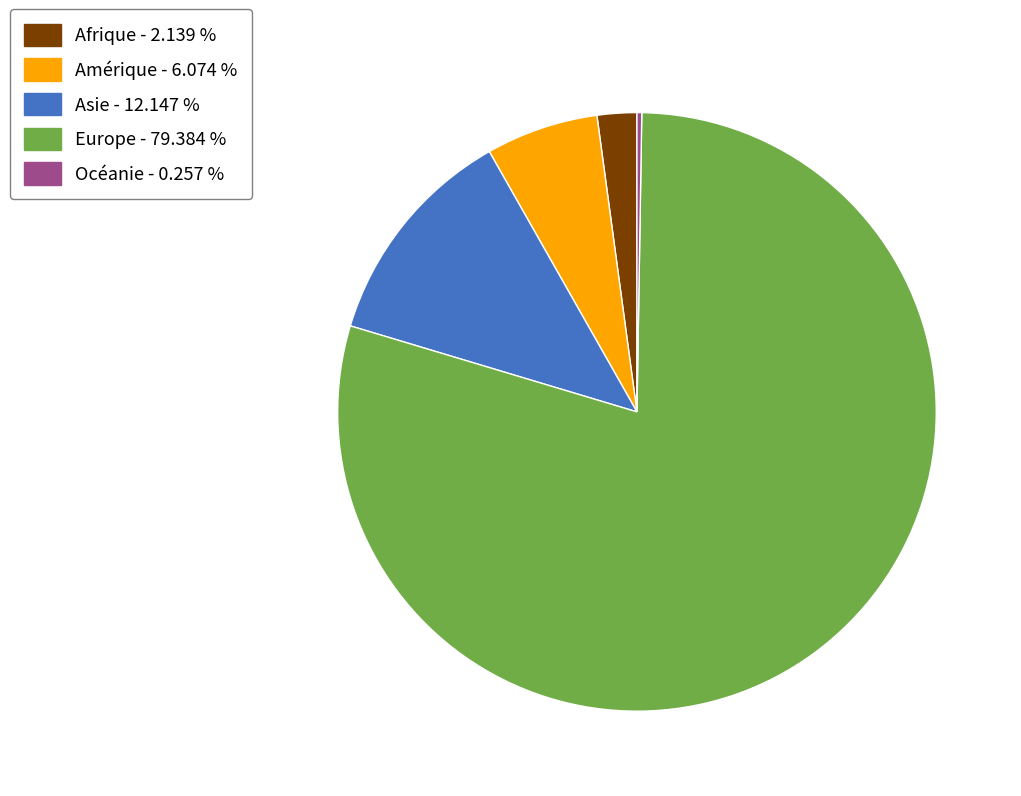

Which has a higher value, Afrique - 2.139 % or Asie - 12.147 %?

Asie - 12.147 %